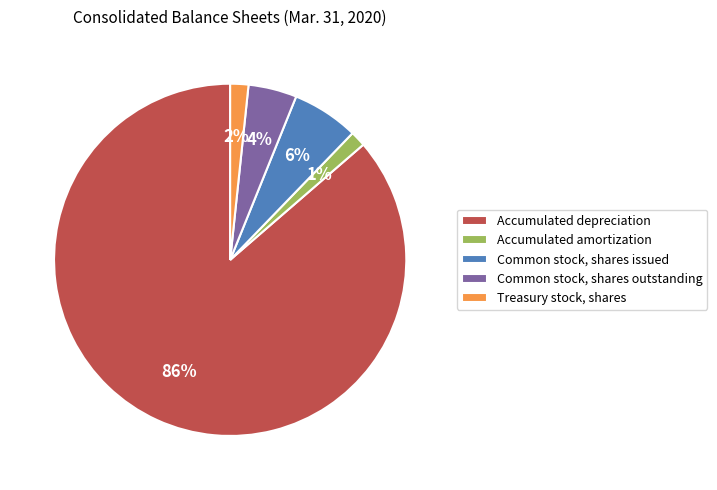

Which category has the biggest portion of the pie?

Accumulated depreciation